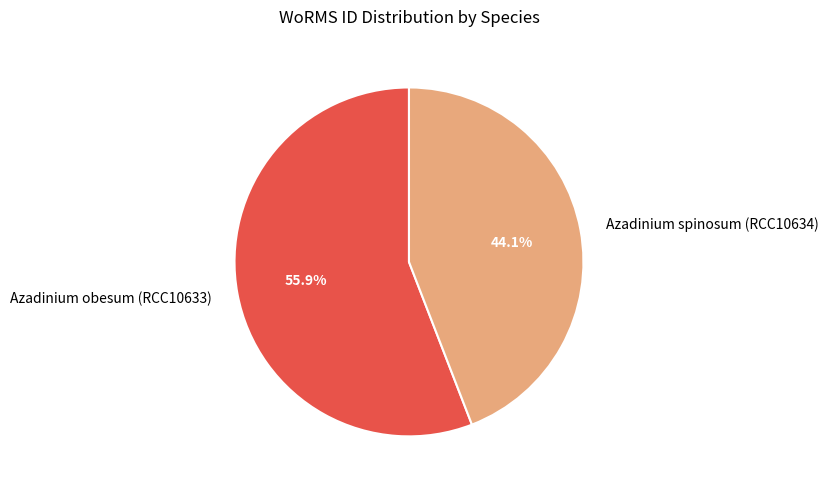

To the nearest percent, what percentage of the pie is Azadinium spinosum (RCC10634)?

44%